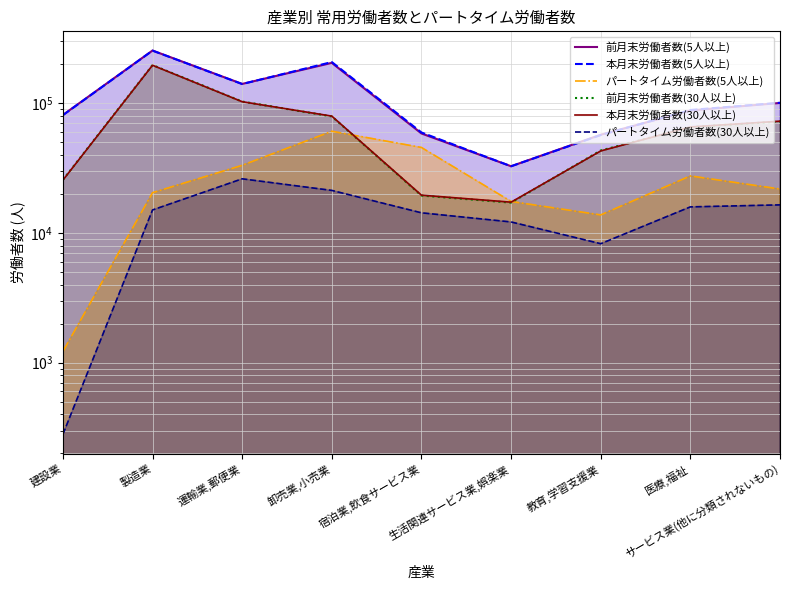

What is the spread (max minus min) of values at 運輸業,郵便業?

114812